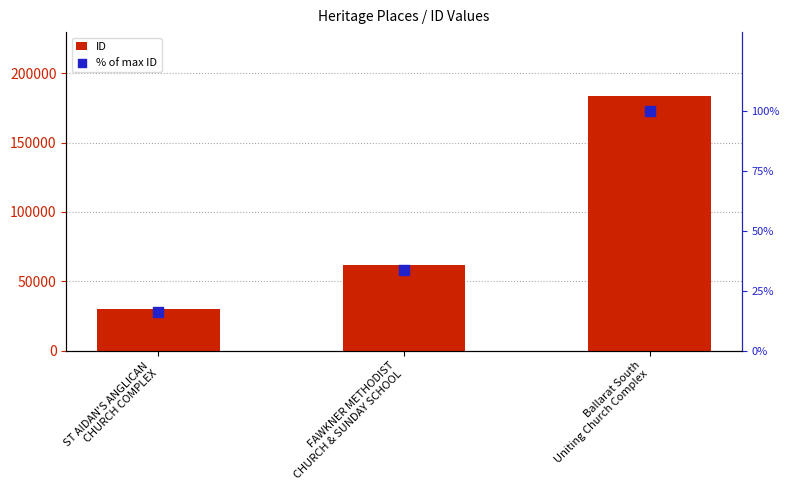

Is the value of ID at FAWKNER METHODIST
CHURCH & SUNDAY SCHOOL greater than the value of % of max ID at Ballarat South
Uniting Church Complex?

Yes